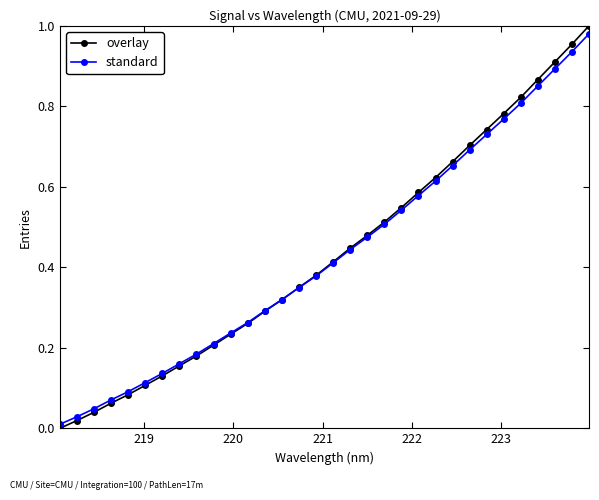

What are all the series names shown in the legend?

overlay, standard